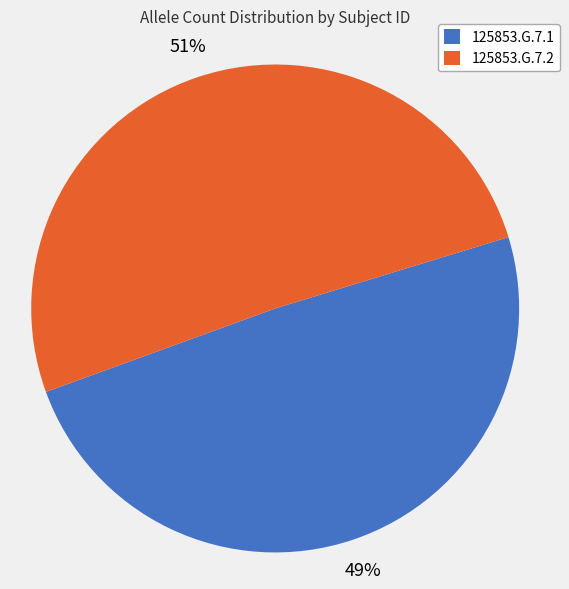

Do 125853.G.7.1 and 125853.G.7.2 together represent more than half of the pie?

Yes